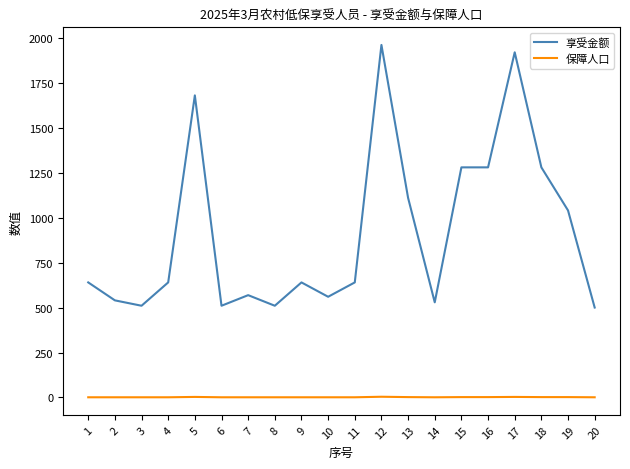

List the series in order of their overall mean, lowest first.

保障人口, 享受金额